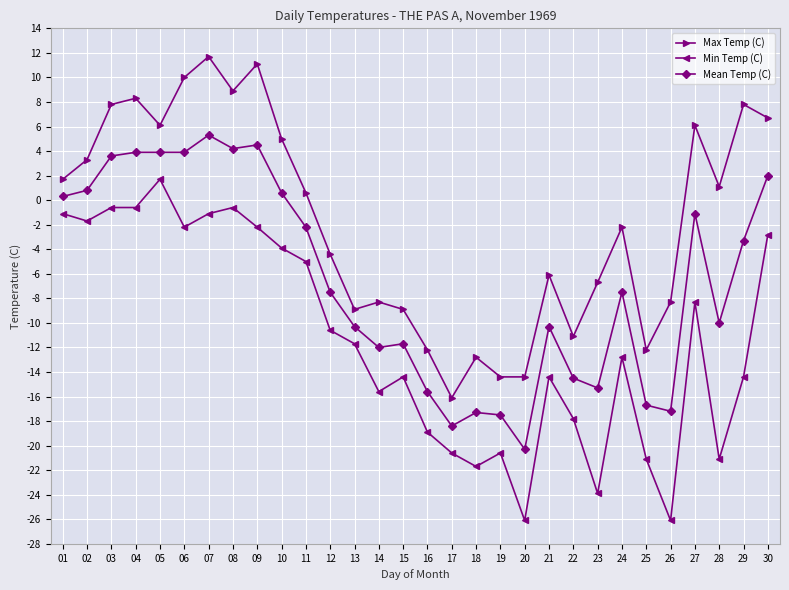

Which series changed the most between 01 and 28?

Min Temp (C)